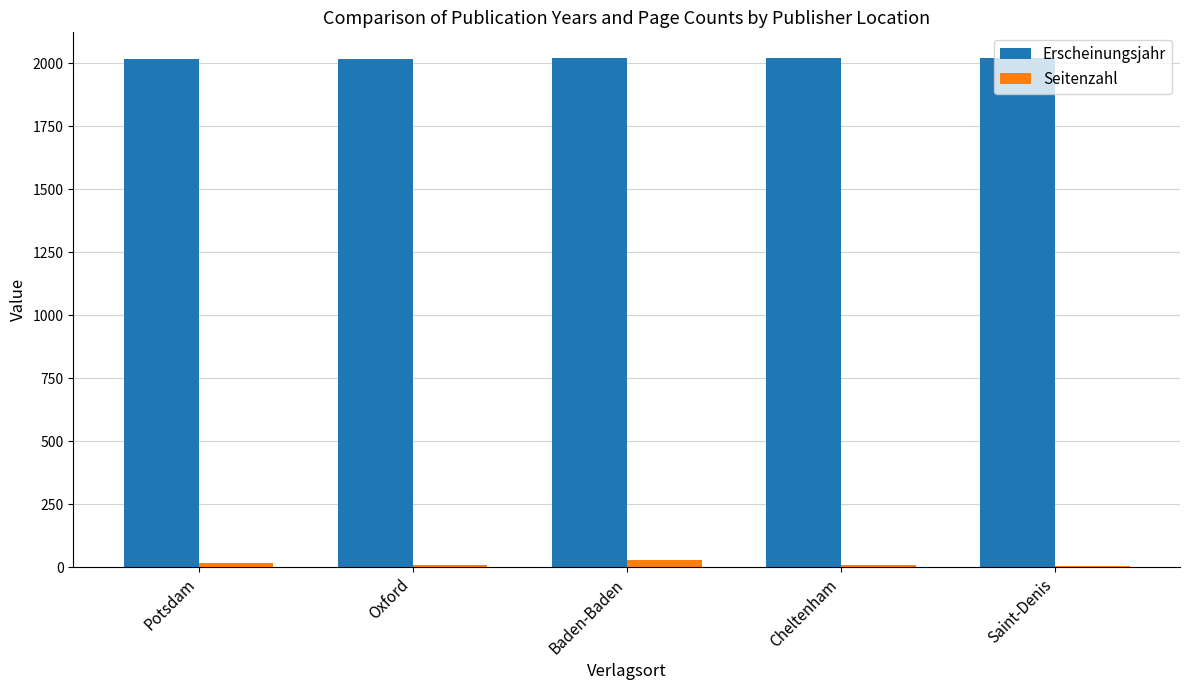

What is the sum of all Erscheinungsjahr values?

10098